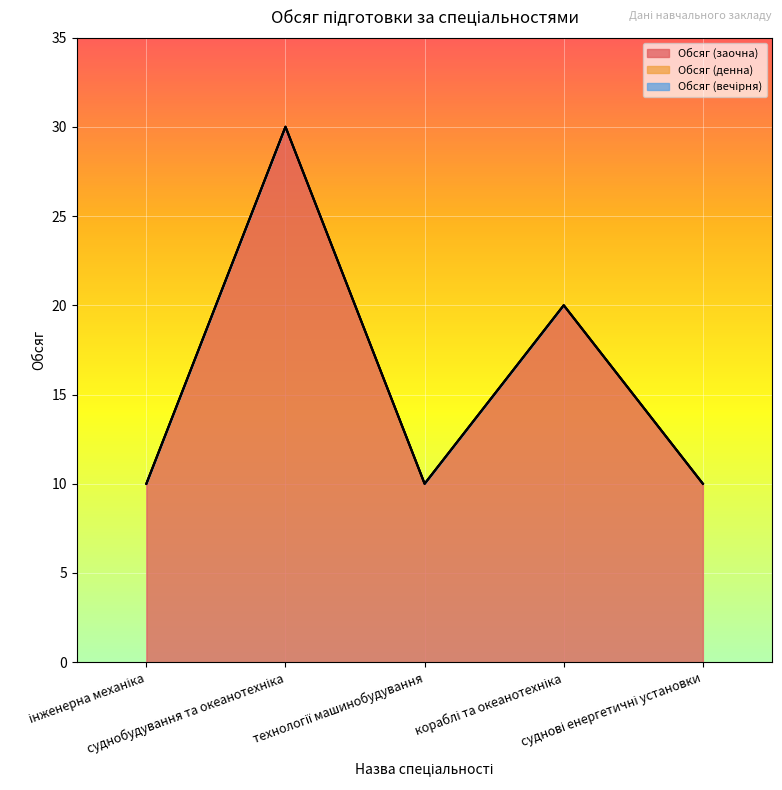

How many series are shown in this chart?

3